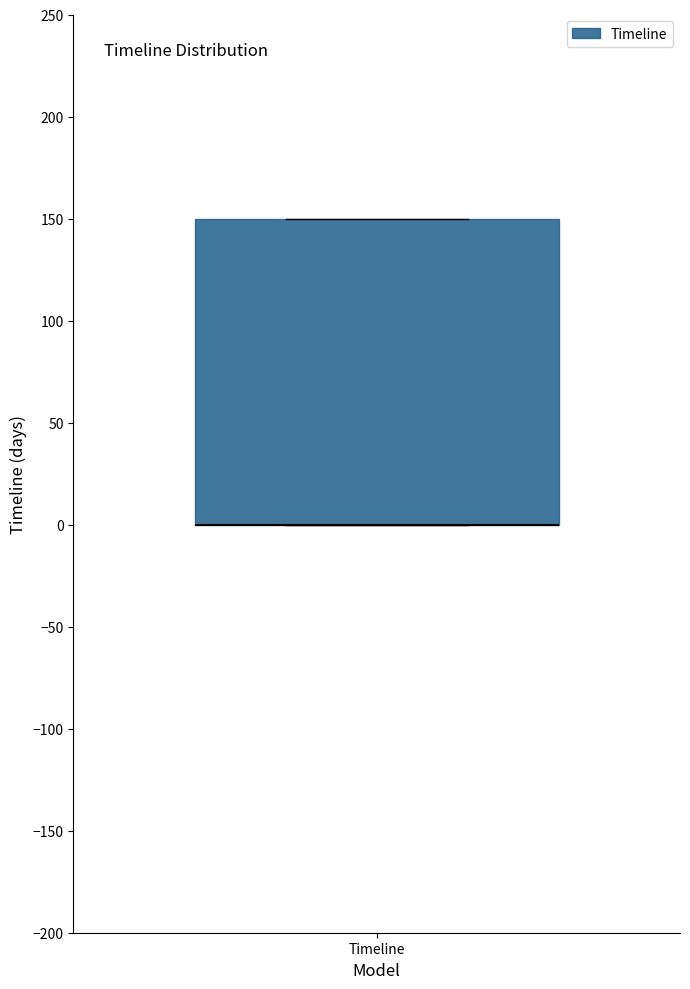

Transcribe this box plot: give where the median line is, the range the box spans, and where the two whiskers end, as read against the y-axis. The values are not printed on the chart, so give them approximately, as read against the axis.

median 0 (drawn on the box's lower edge), box 0 to 150, whiskers 0 to 150